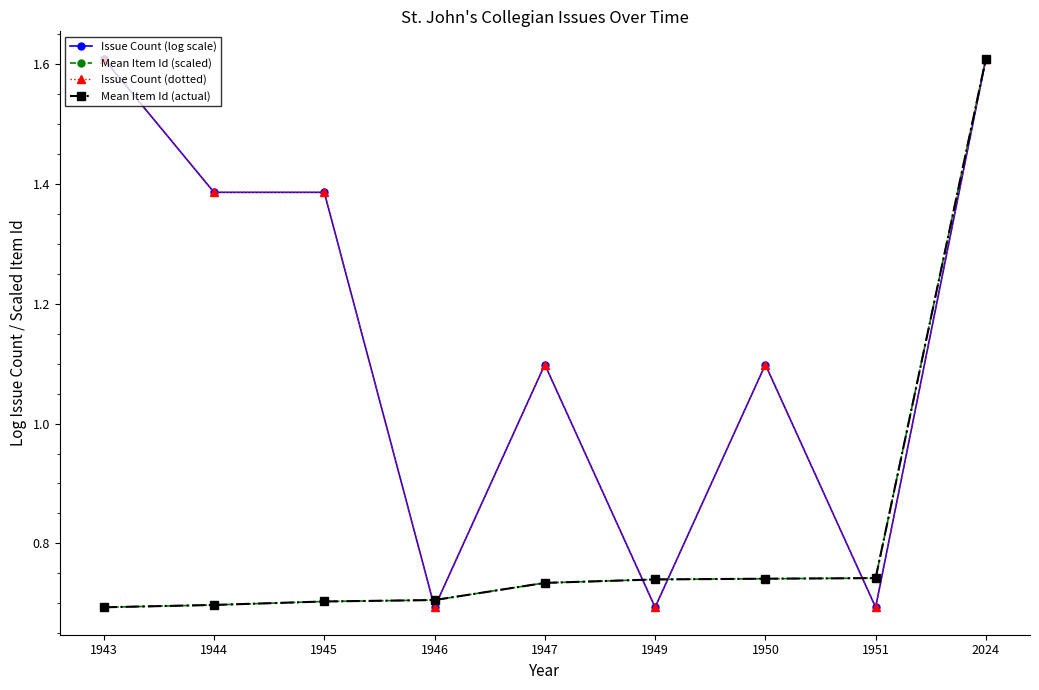

Between 1944 and 2024, which series saw the biggest shift?

Mean Item Id (scaled)